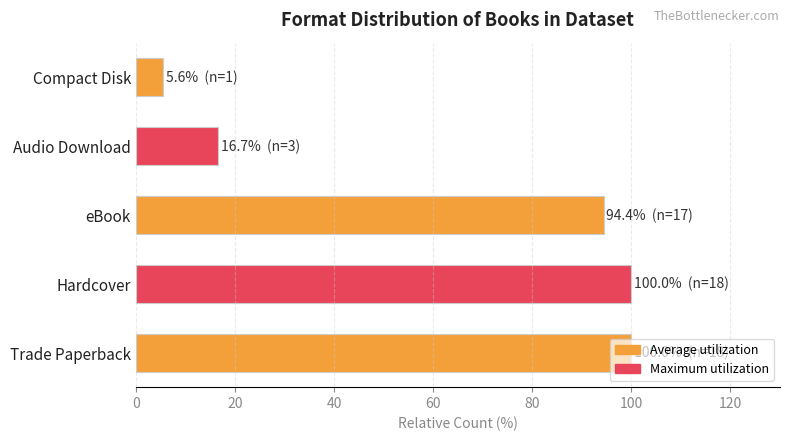

The chart shows a value of 16.7 at Audio Download. True or false?

True